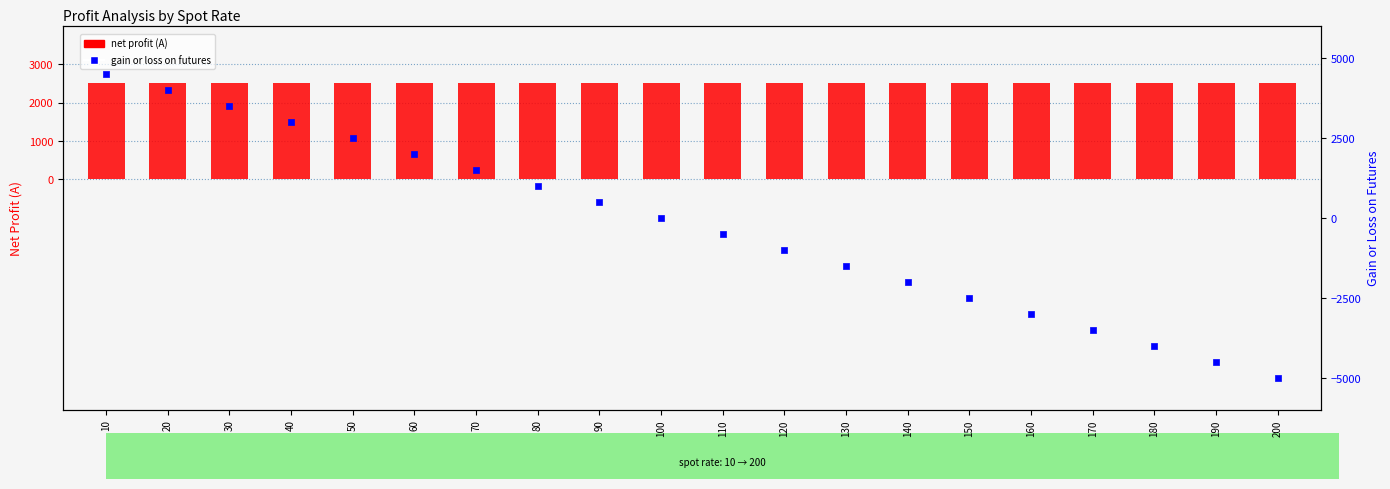

Which series has the largest total across all categories?

net profit (A)